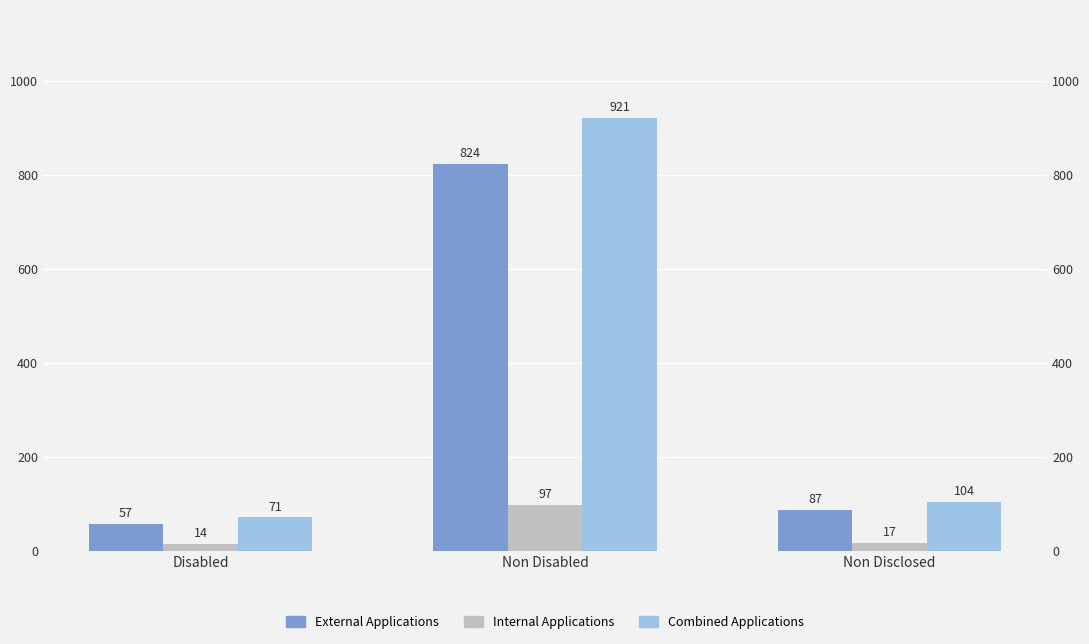

What position from the right is Disabled?

3